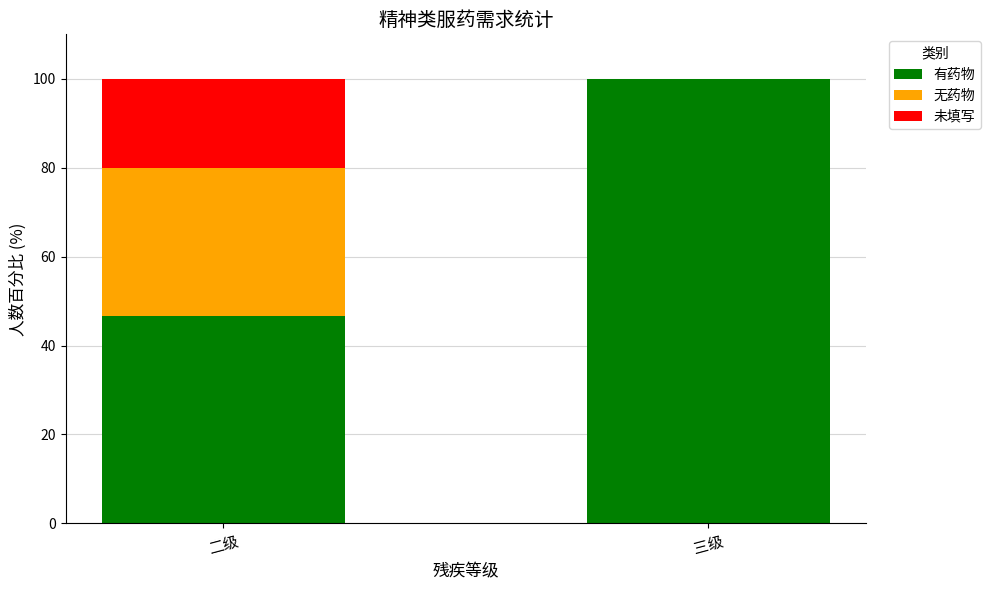

What is the total value across all series at 二级?

100.0